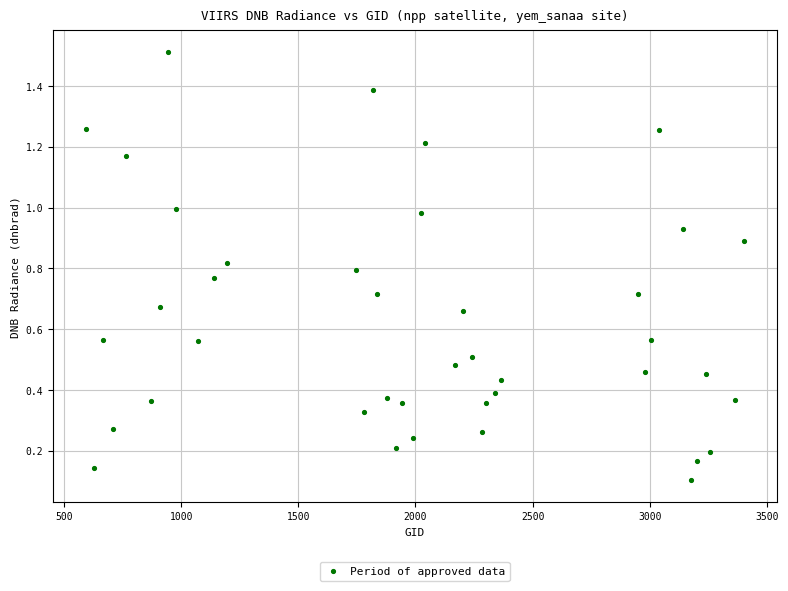

What is the range of X values (max minus min)?

2808.0